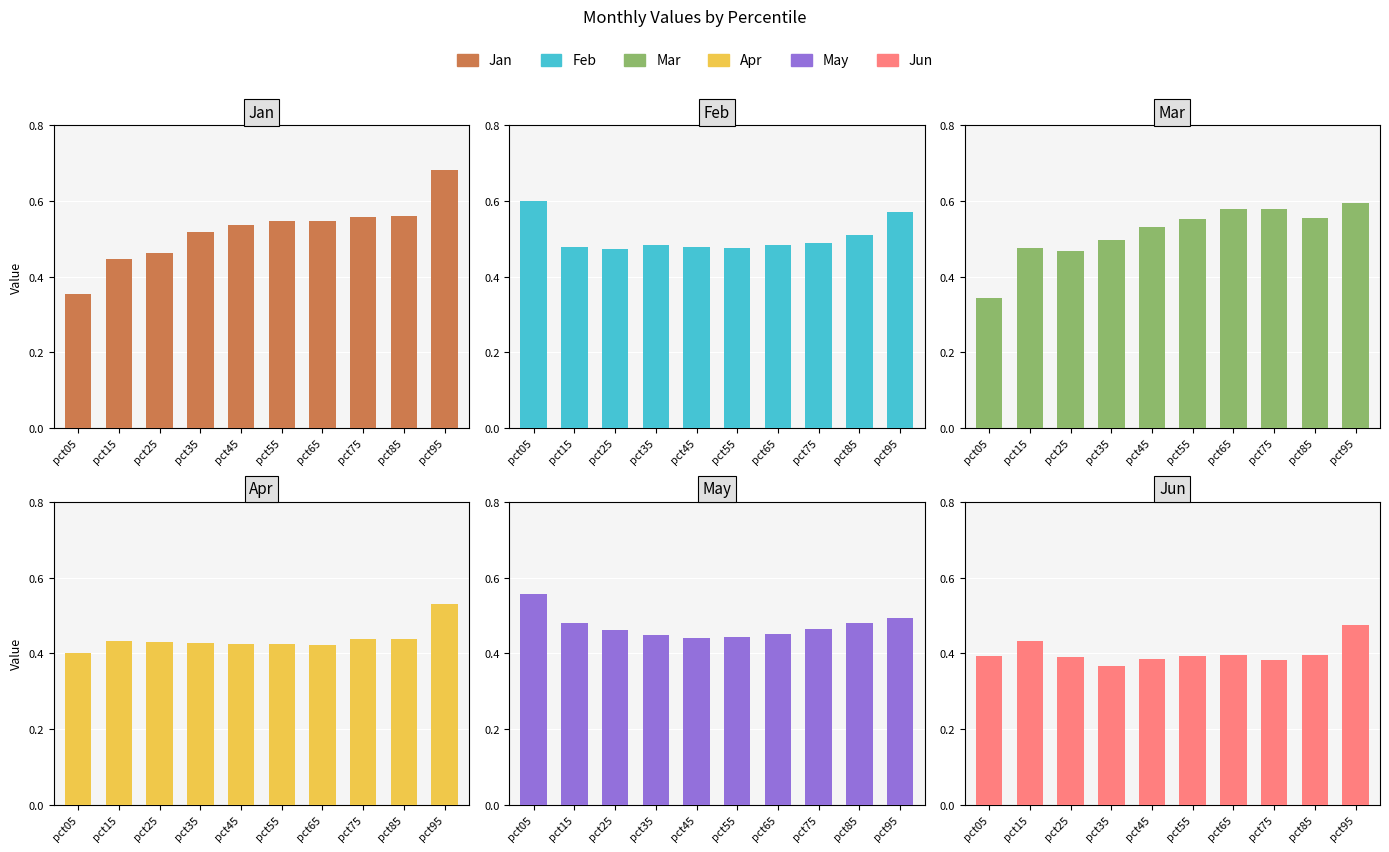

At pct05, list the series in order from largest to smallest.

Feb, May, Apr, Jun, Jan, Mar